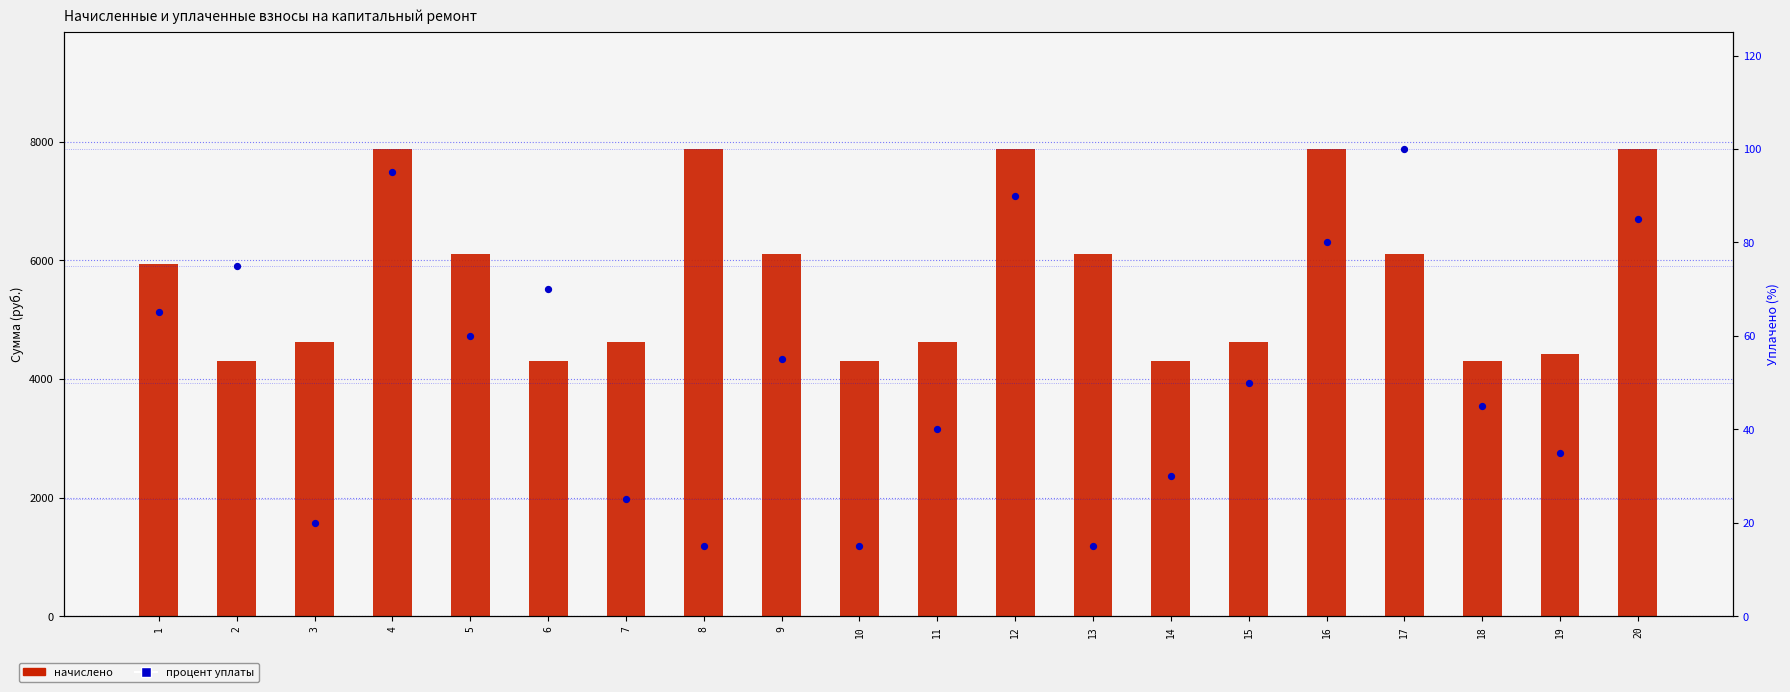

Which series has the largest total across all categories?

начислено